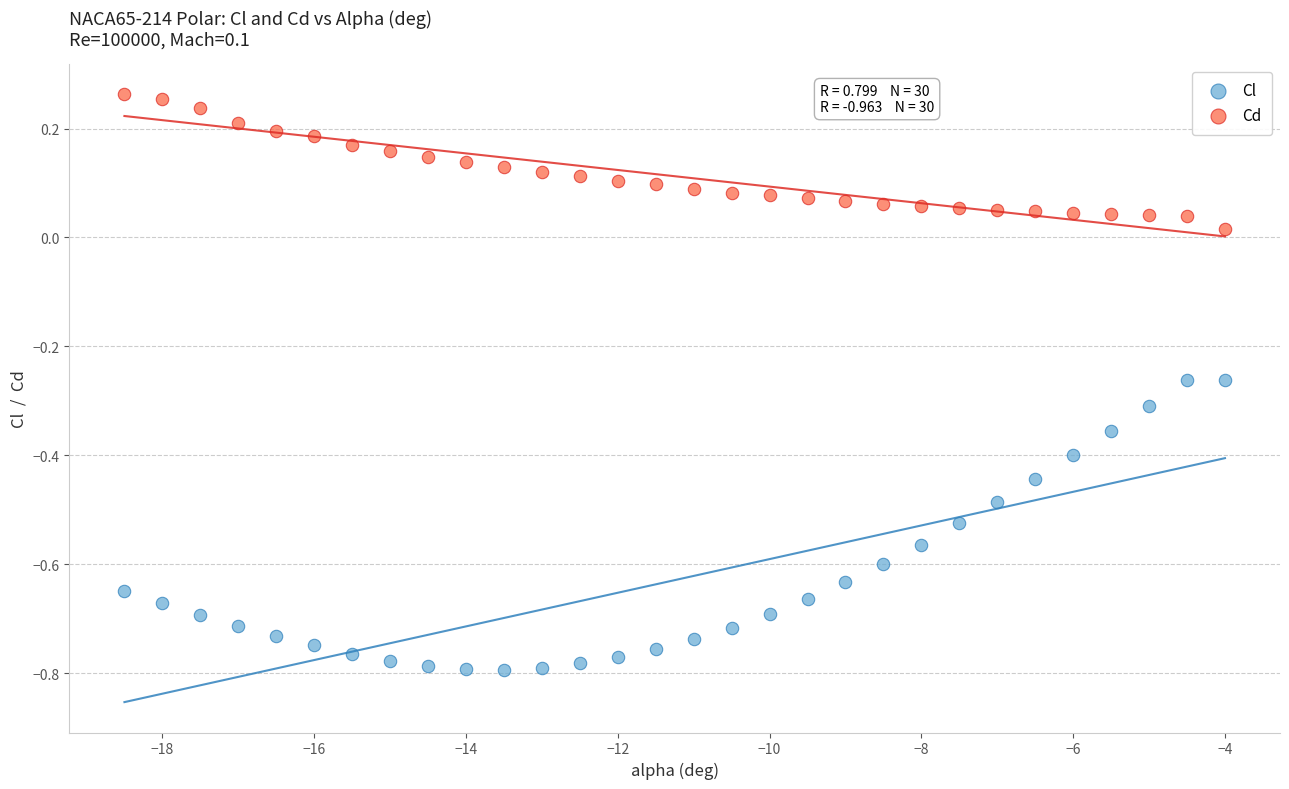

Which series contains the highest Y value?

Cd